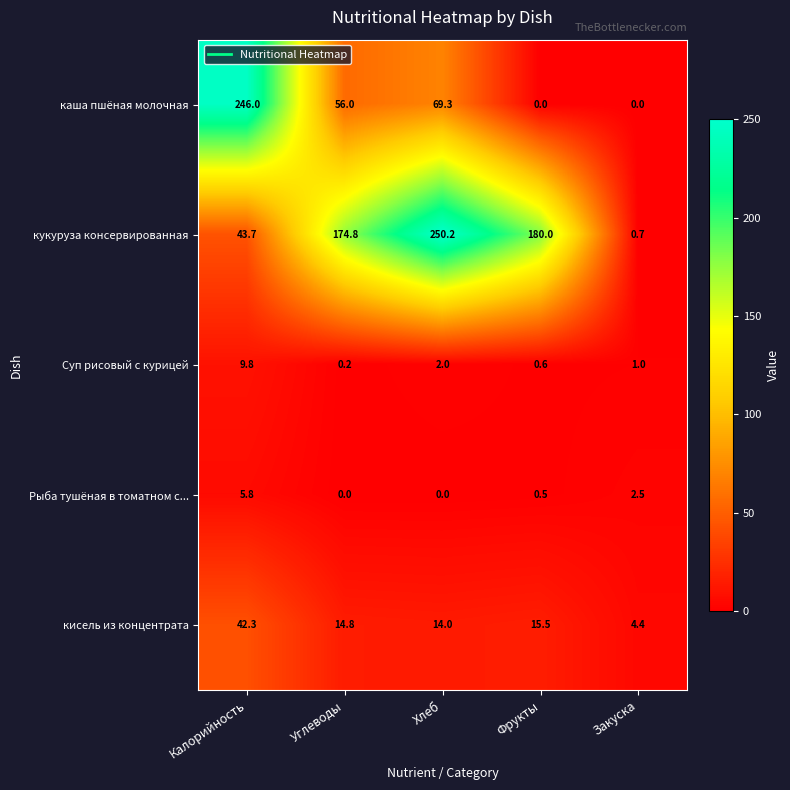

What is the spread (max minus min) of values at Калорийность?

240.2